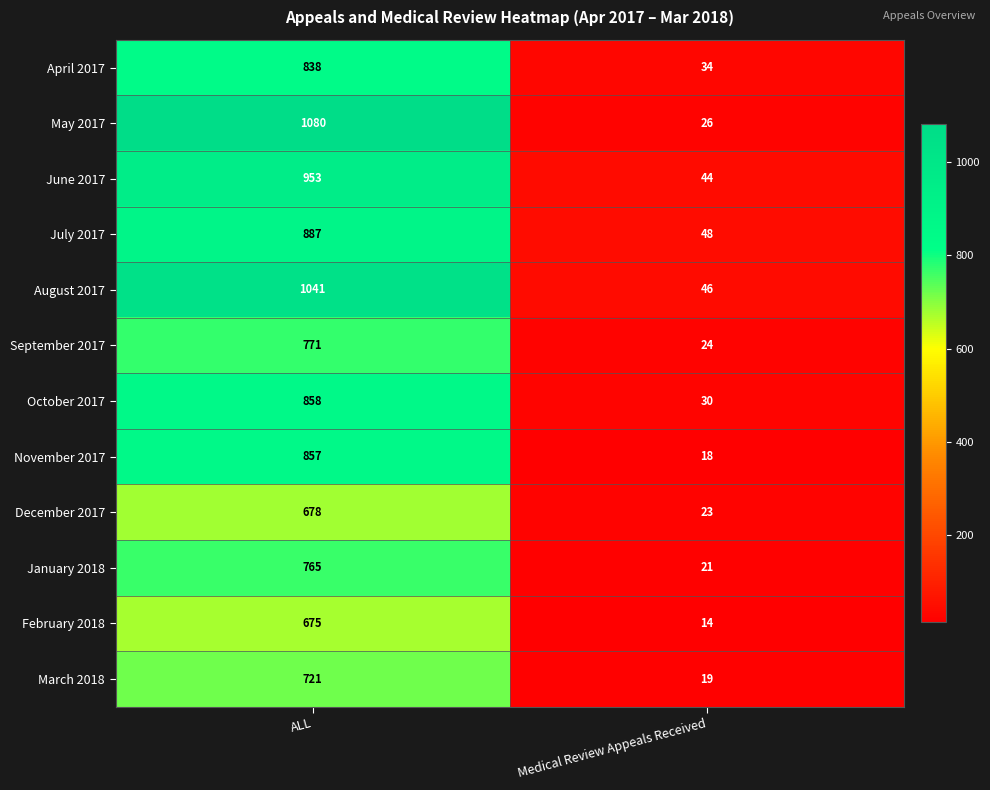

Which label corresponds to the smallest value in the chart?

Medical Review Appeals Received